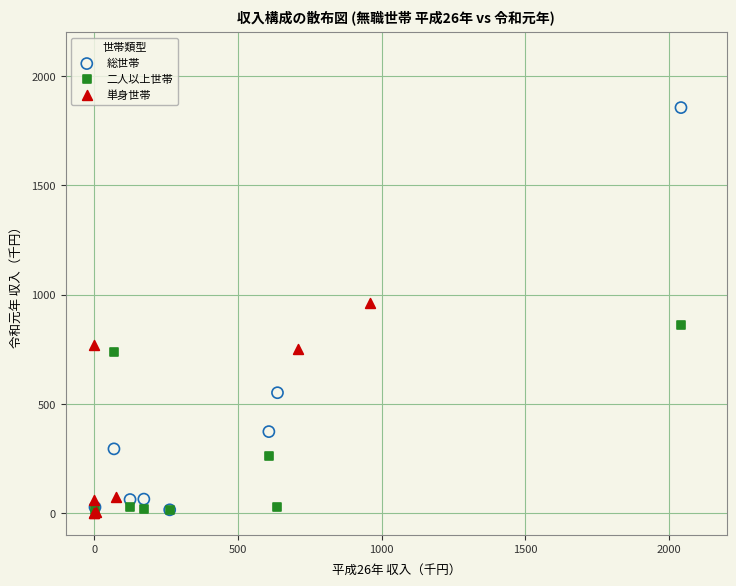

Which series has the widest spread of Y values?

総世帯